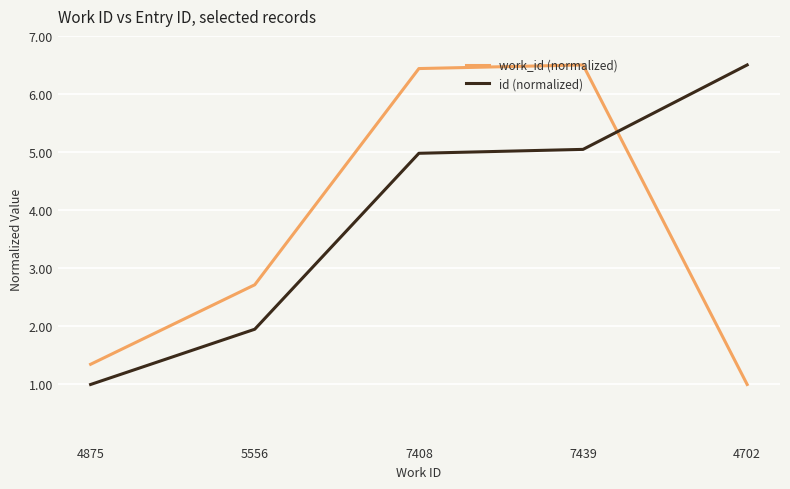

What is the lowest value of the work_id (normalized) series?

1.0